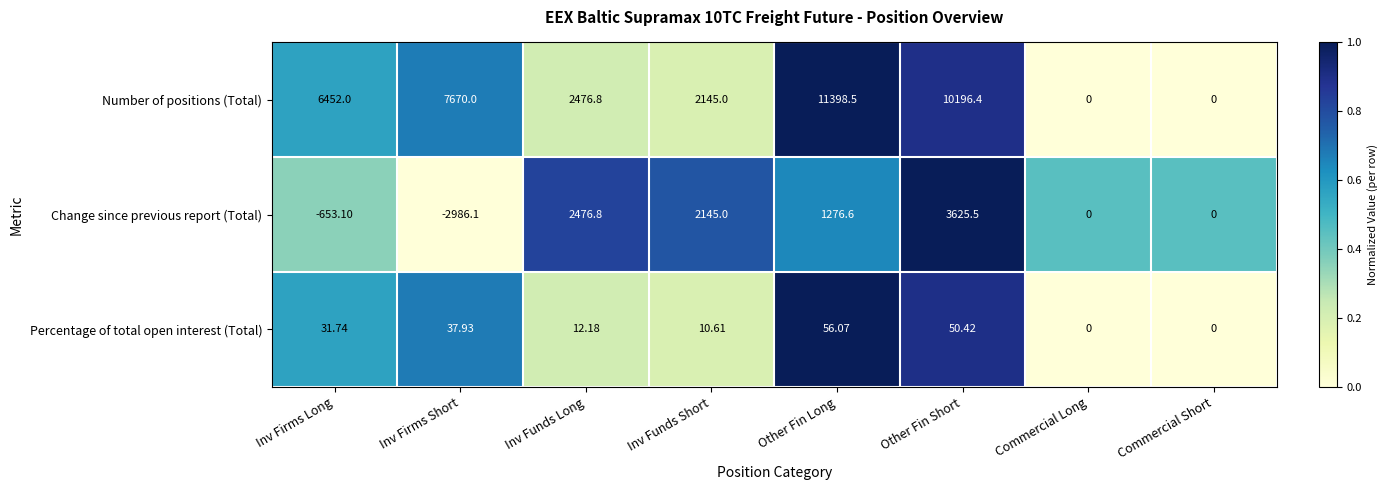

List the series in order of their peak value, lowest first.

Percentage of total open interest (Total), Change since previous report (Total), Number of positions (Total)